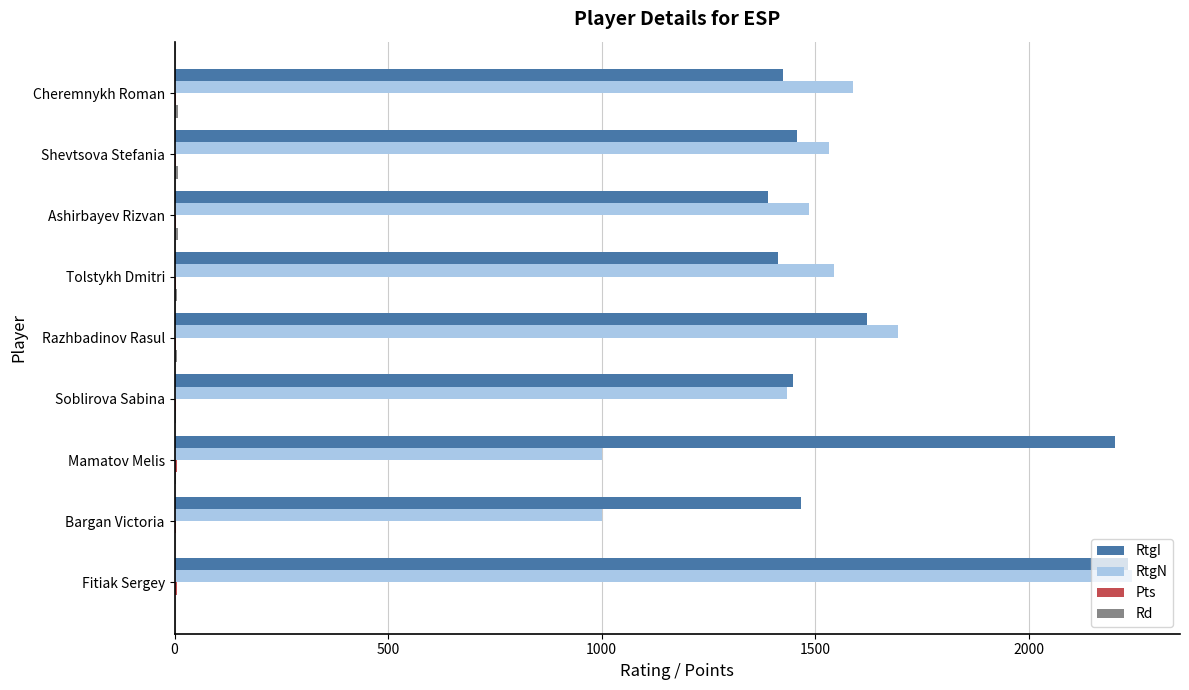

What is the sum of all RtgI values?

14656.0